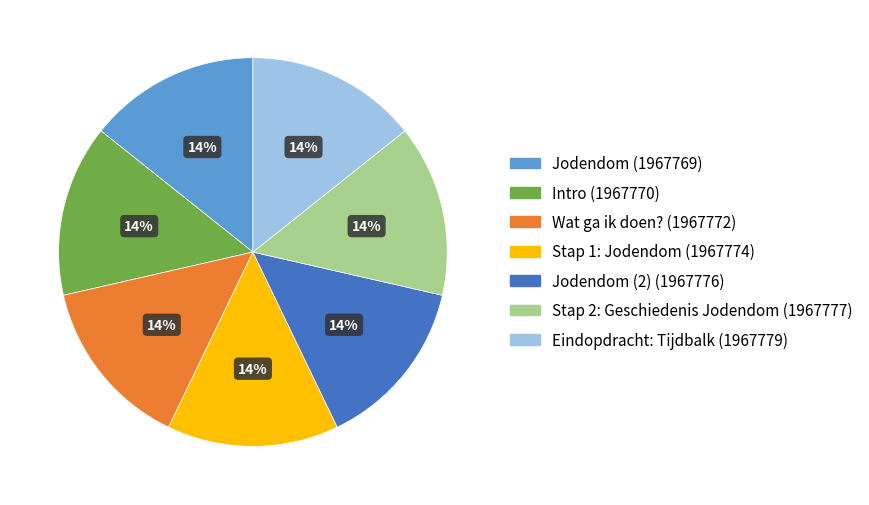

Is there a majority slice in this chart?

No